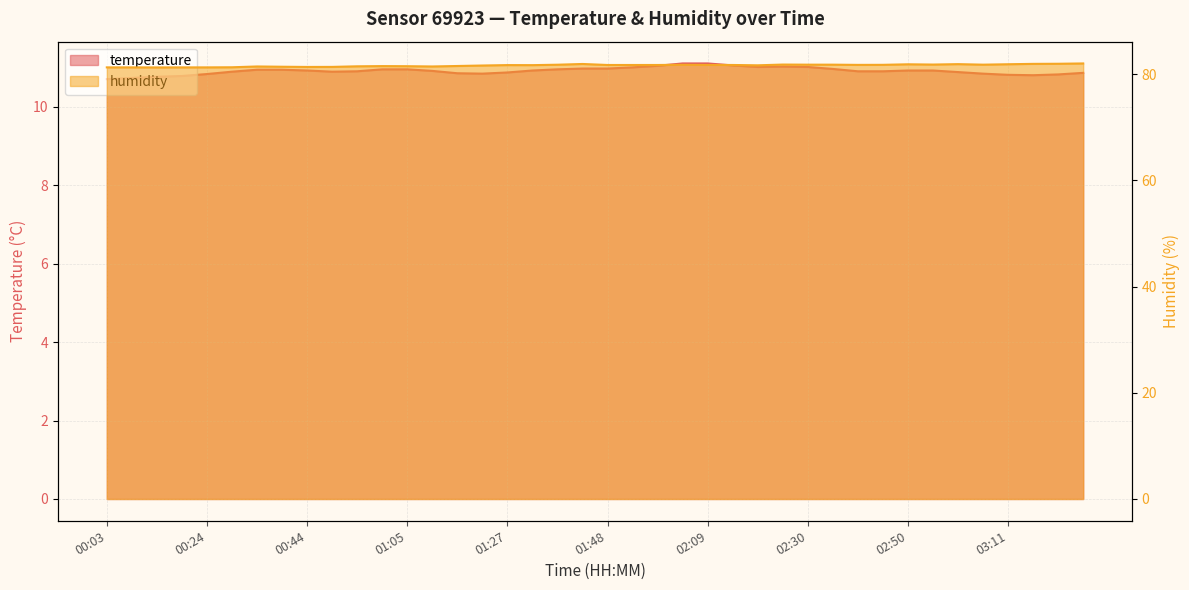

How many interior local valleys does the temperature series have?

4